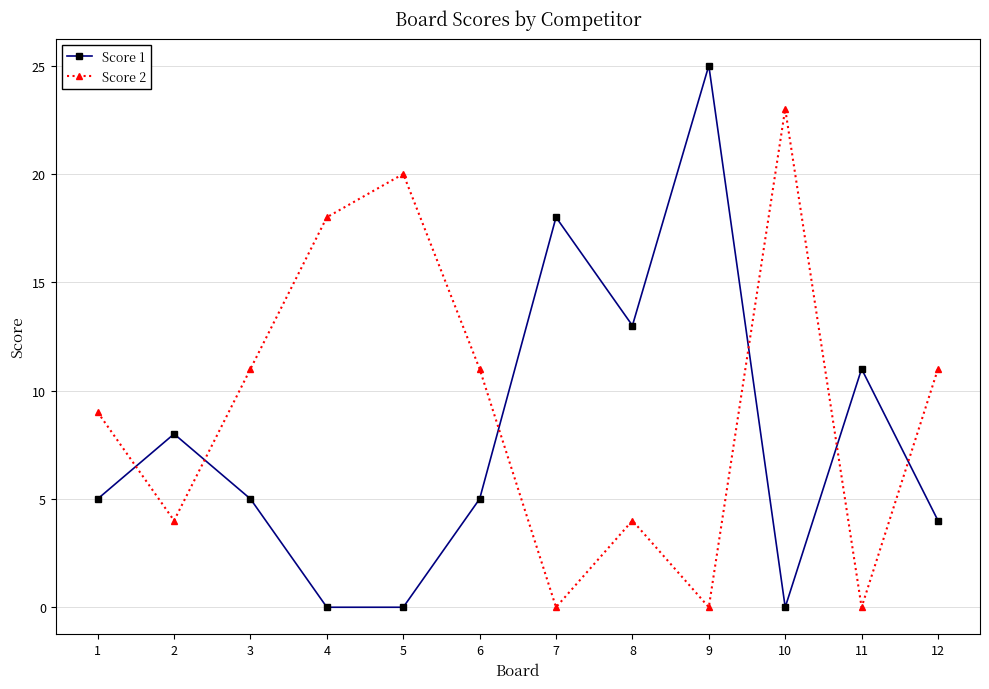

What are all the series names shown in the legend?

Score 1, Score 2